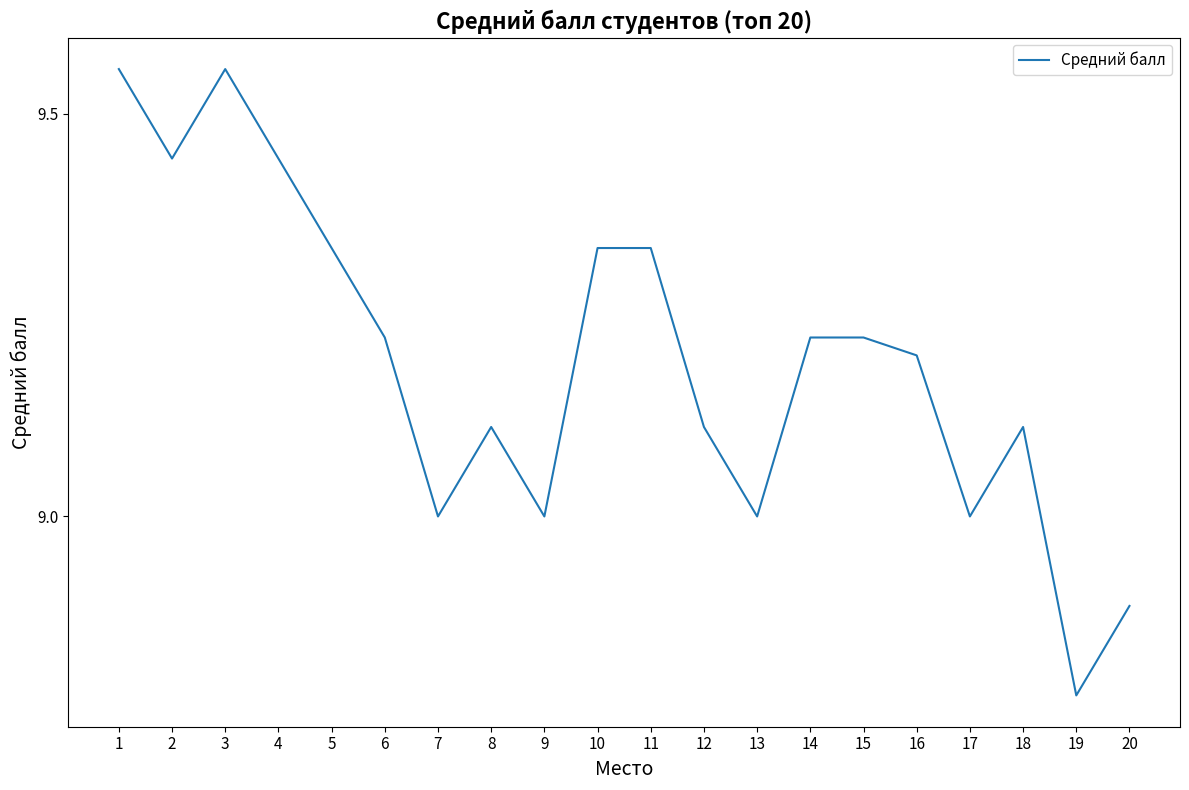

What is the ratio of the value at 19 to the value at 18?

1.0